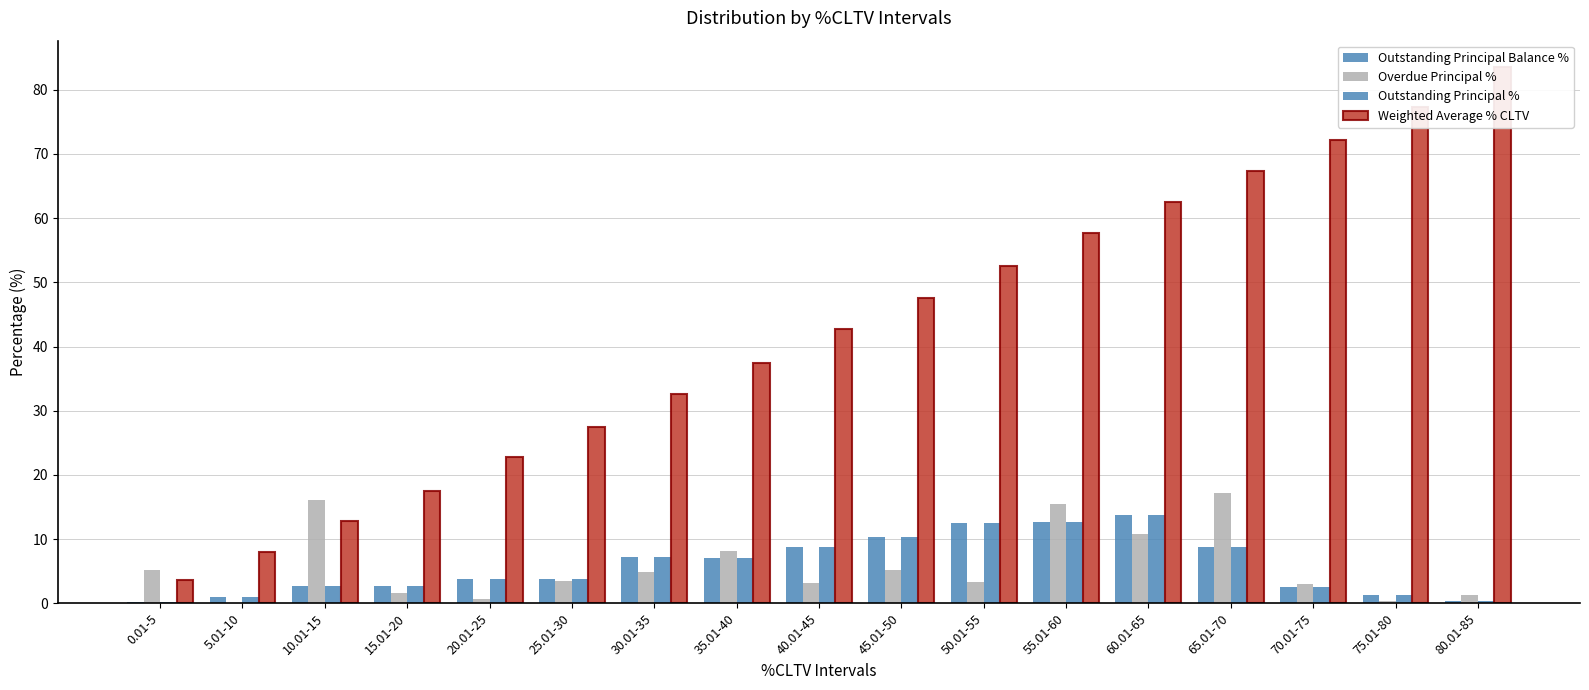

Where is Overdue Principal % nearest to the value 8?

35.01-40